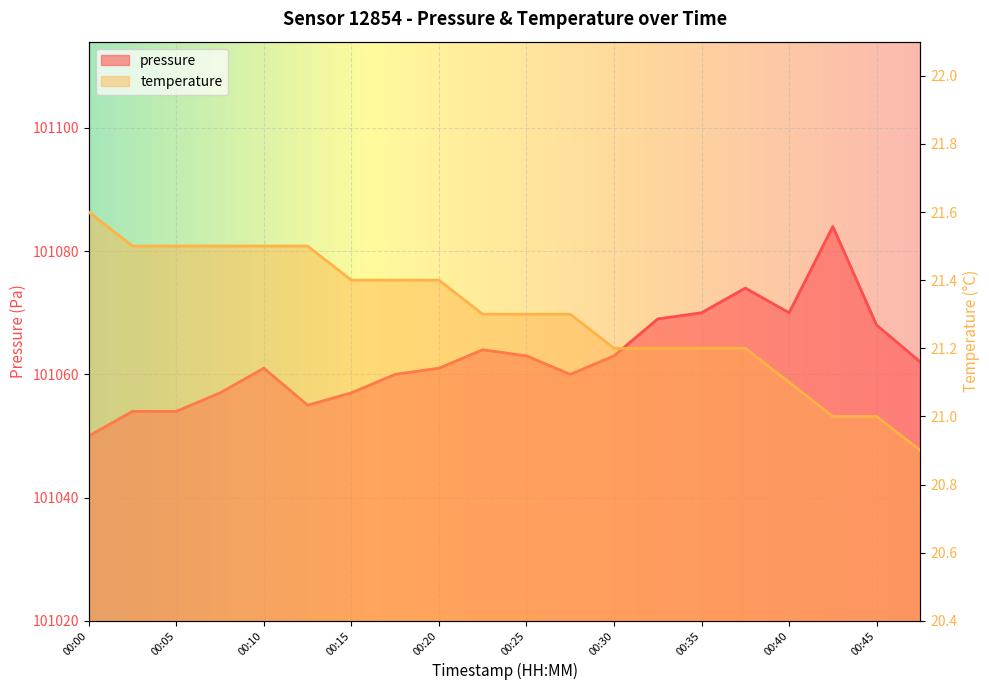

List the series in order of their peak value, lowest first.

temperature, pressure